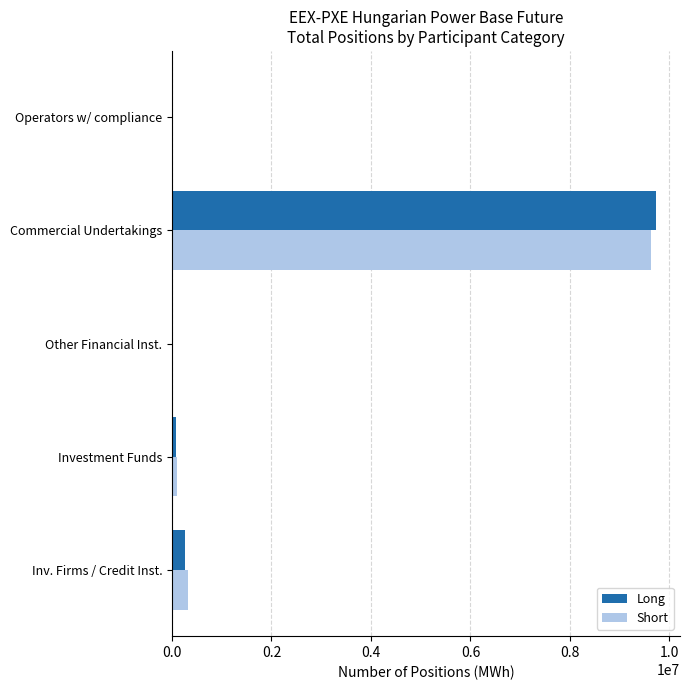

What is the total value across all series at Inv. Firms / Credit Inst.?

577330